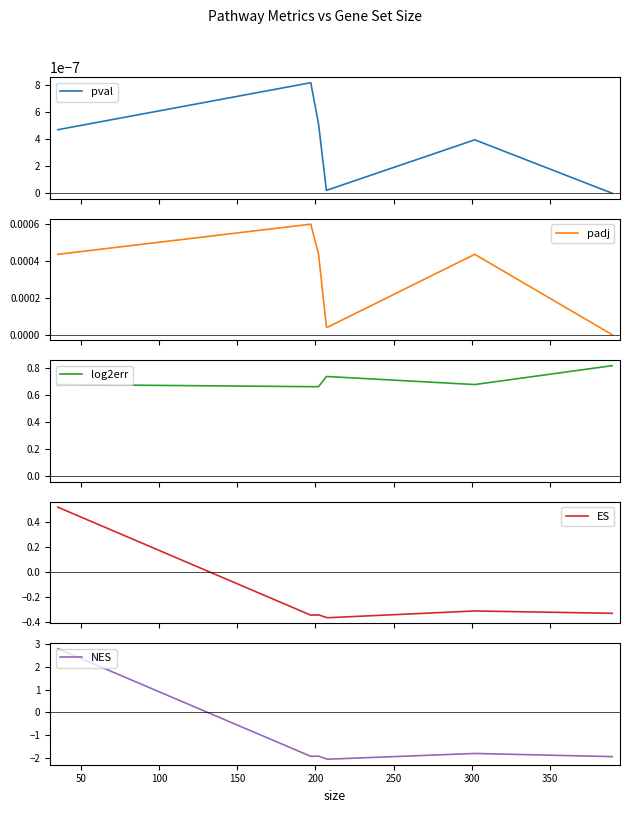

Which series has the largest range (max minus min)?

NES